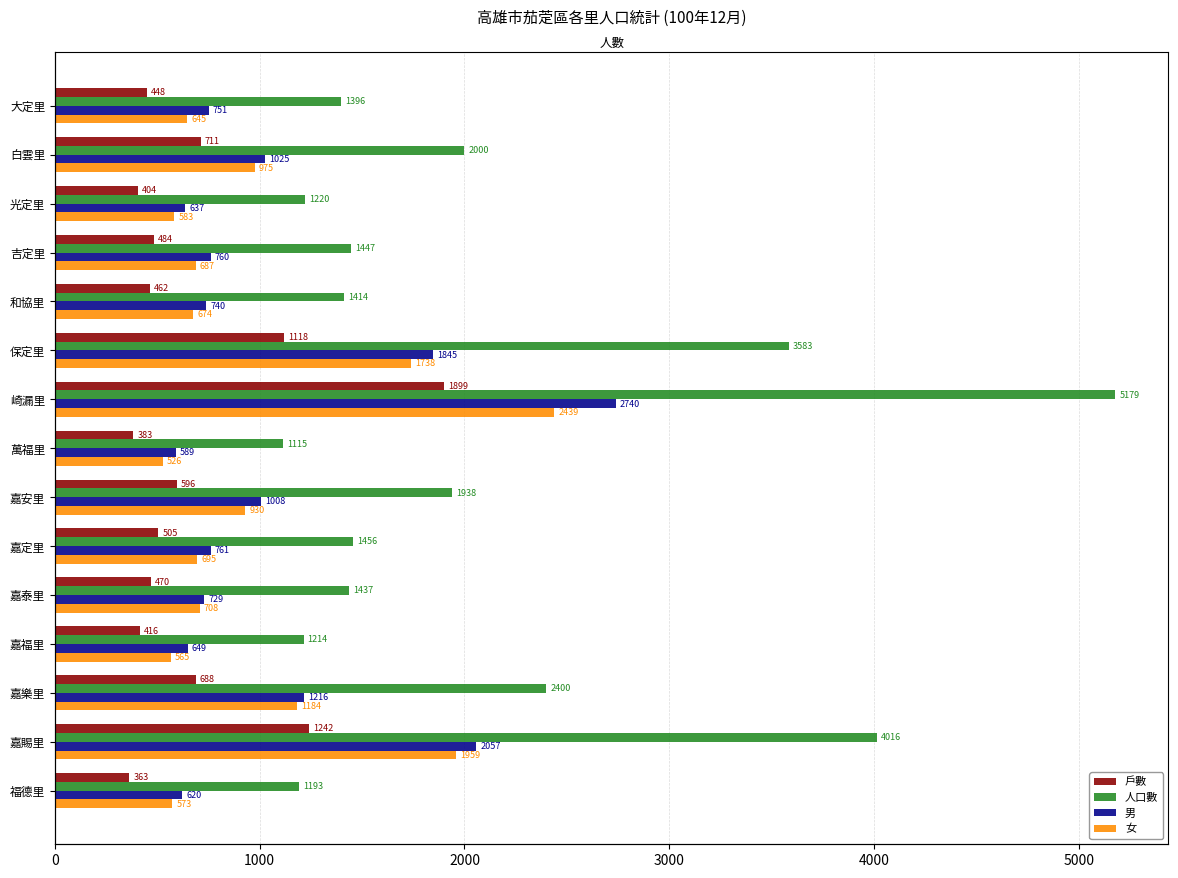

What is the value of the 男 bar at the 8th from the left?

589